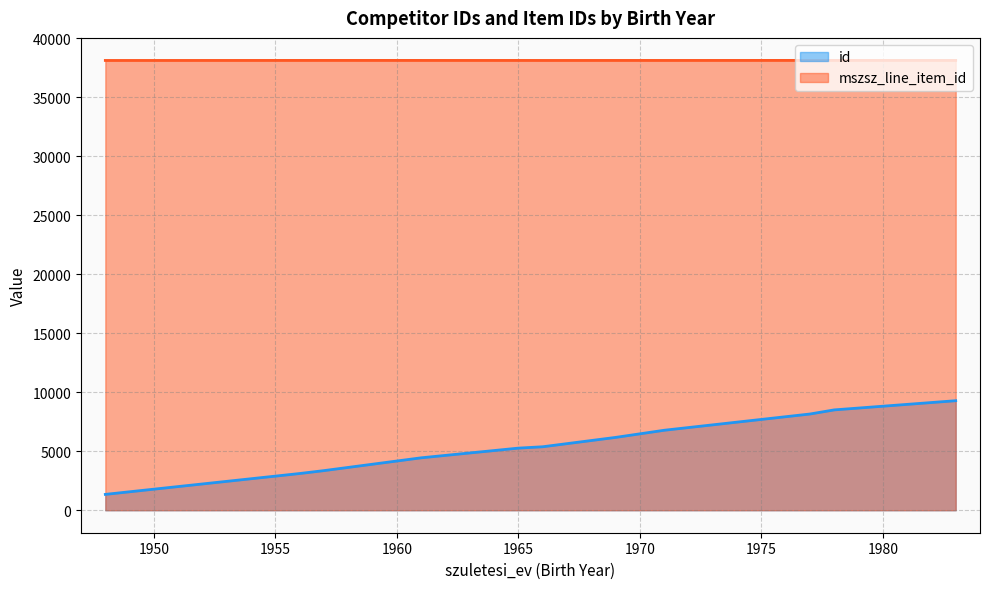

At which category is the sum across all series the highest?

1983